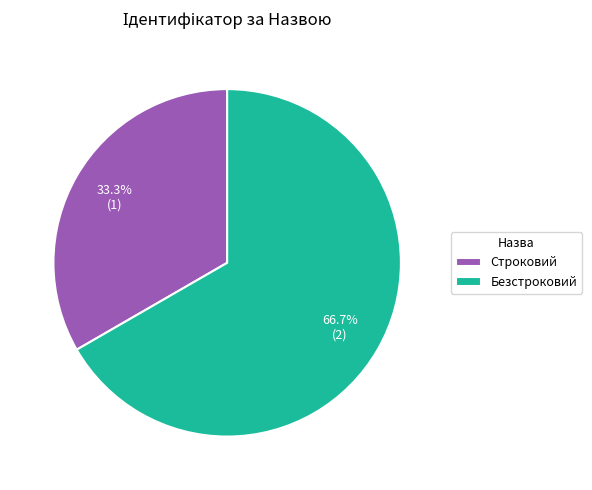

How many segments does this pie chart have?

2